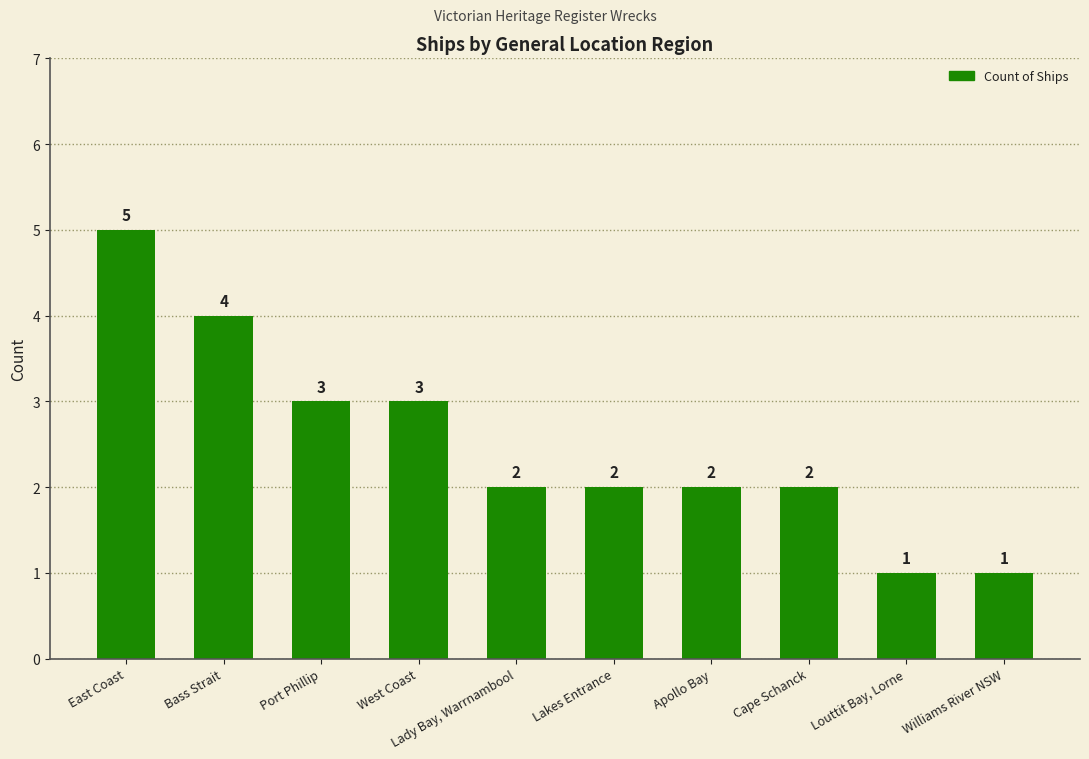

What is the difference between the values at Cape Schanck and Williams River NSW?

1